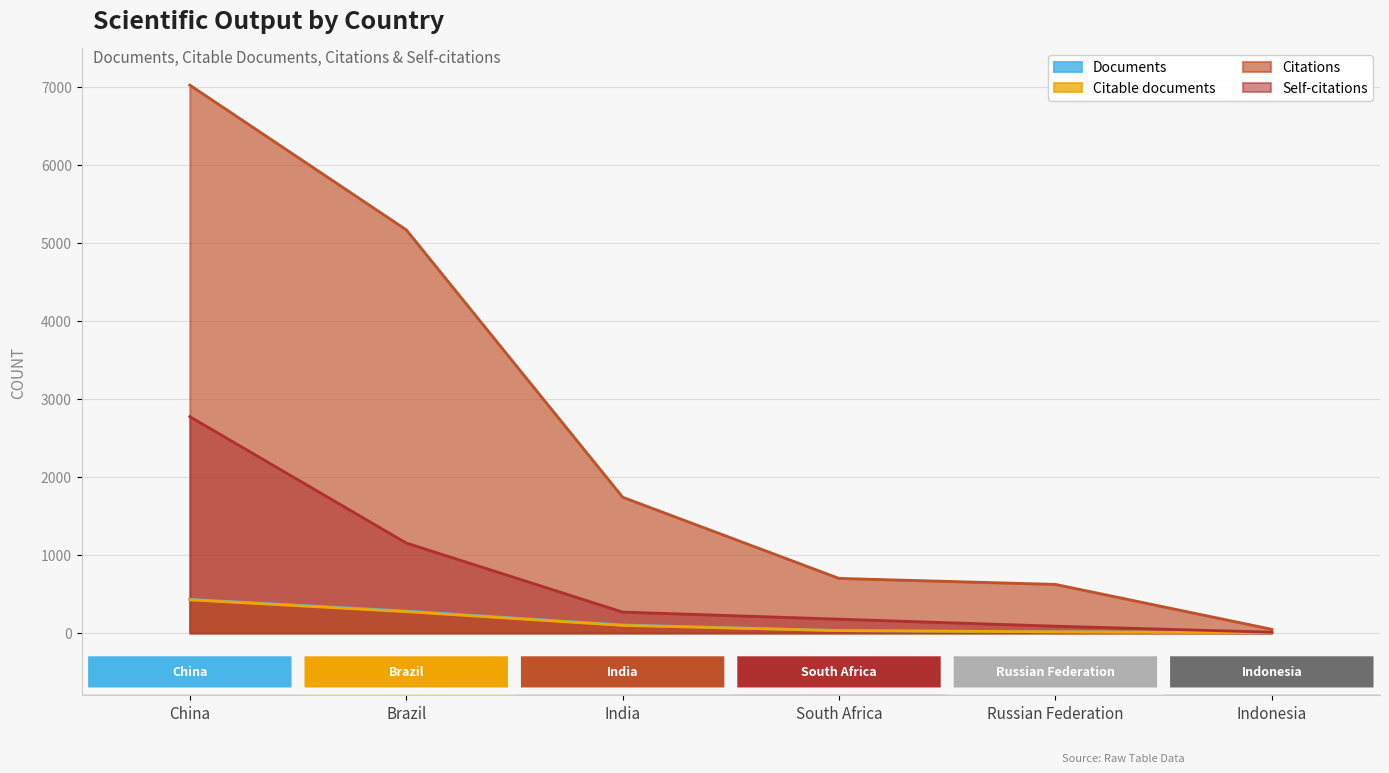

Which series has the largest total across all categories?

Citations